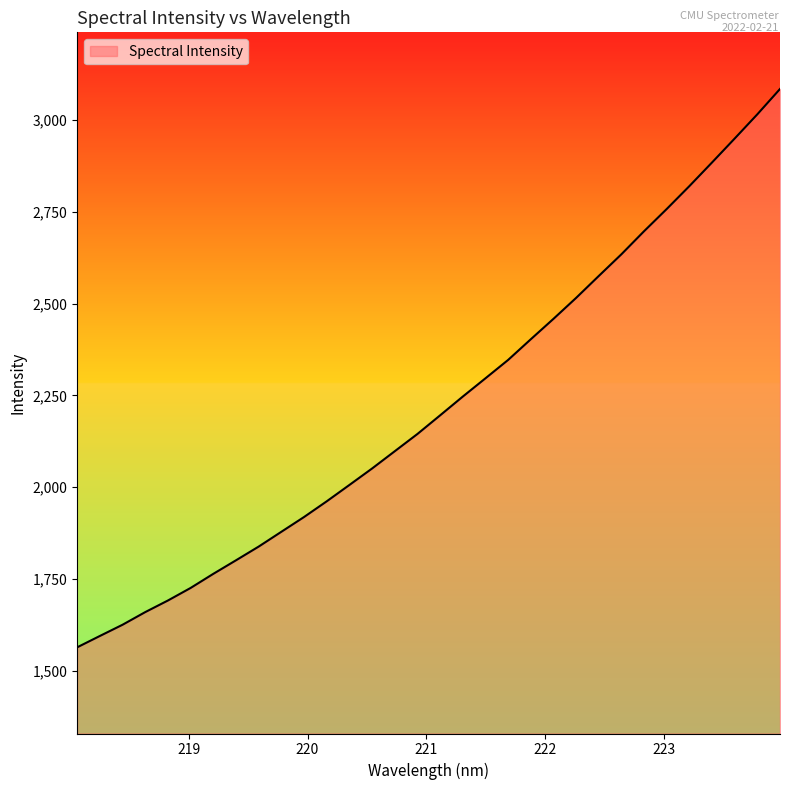

What is the greatest value displayed?

3084.4